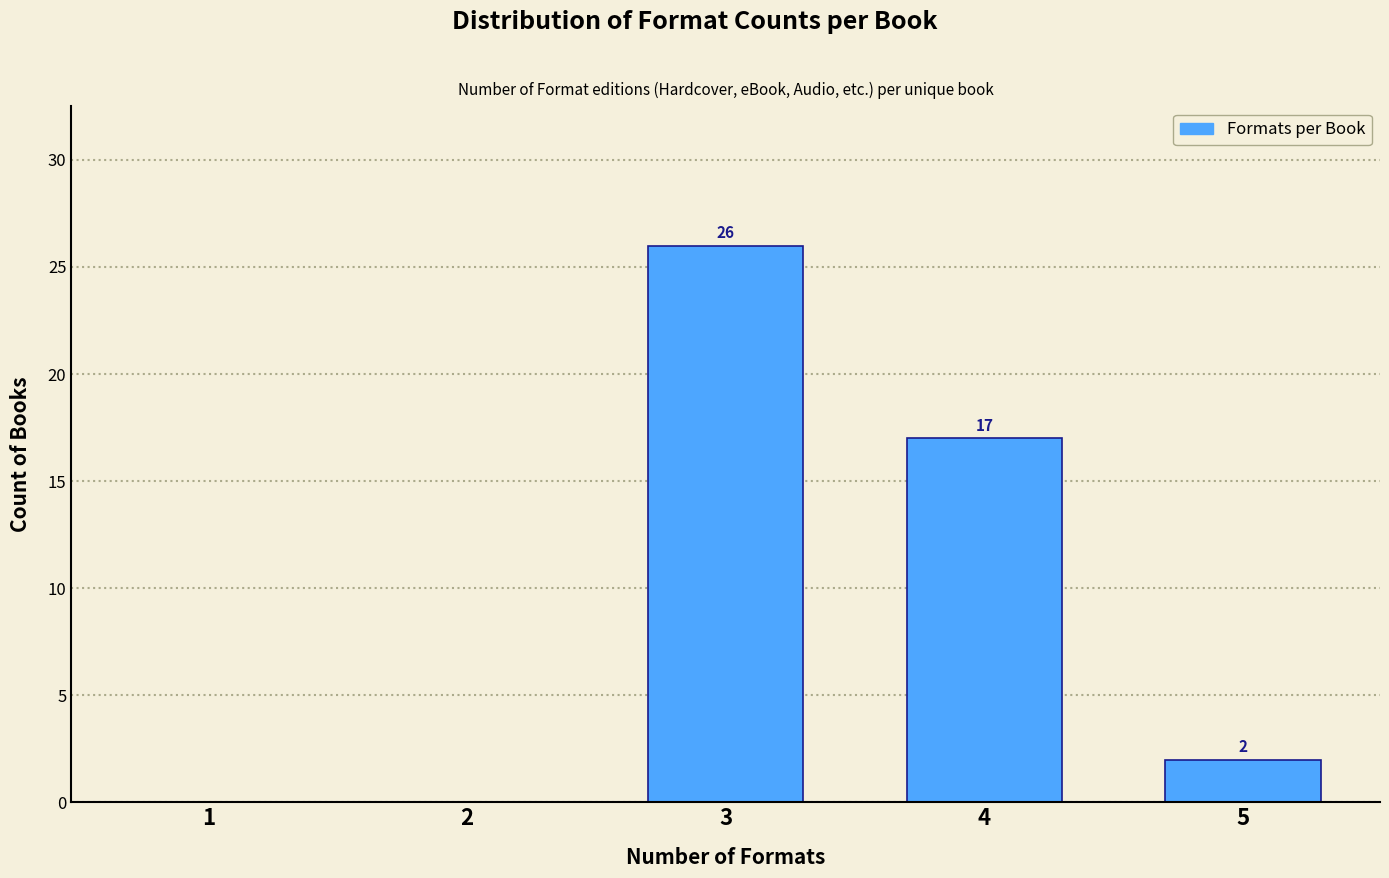

Reading right to left, what are all the values shown in this chart?

5=2	4=17	3=26	2=0	1=0